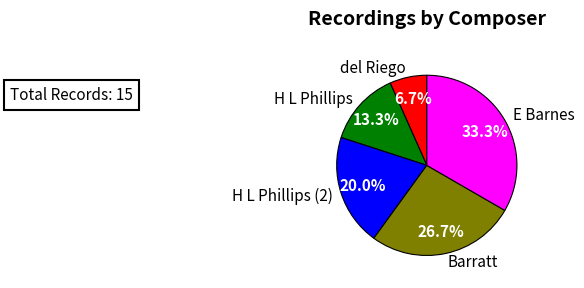

The del Riego slice represents 7% of the pie. True or false?

True